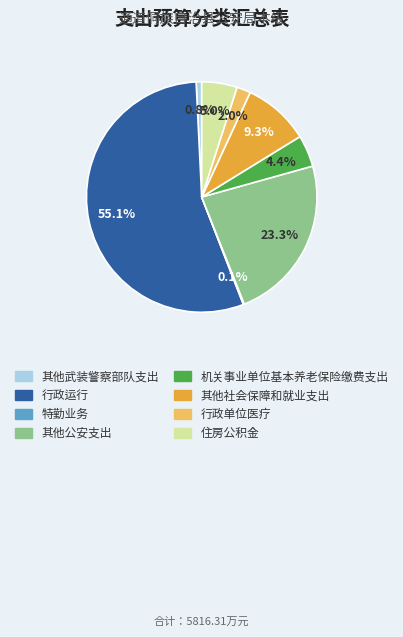

Combined, do 机关事业单位基本养老保险缴费支出 and 其他社会保障和就业支出 account for over 50%?

No